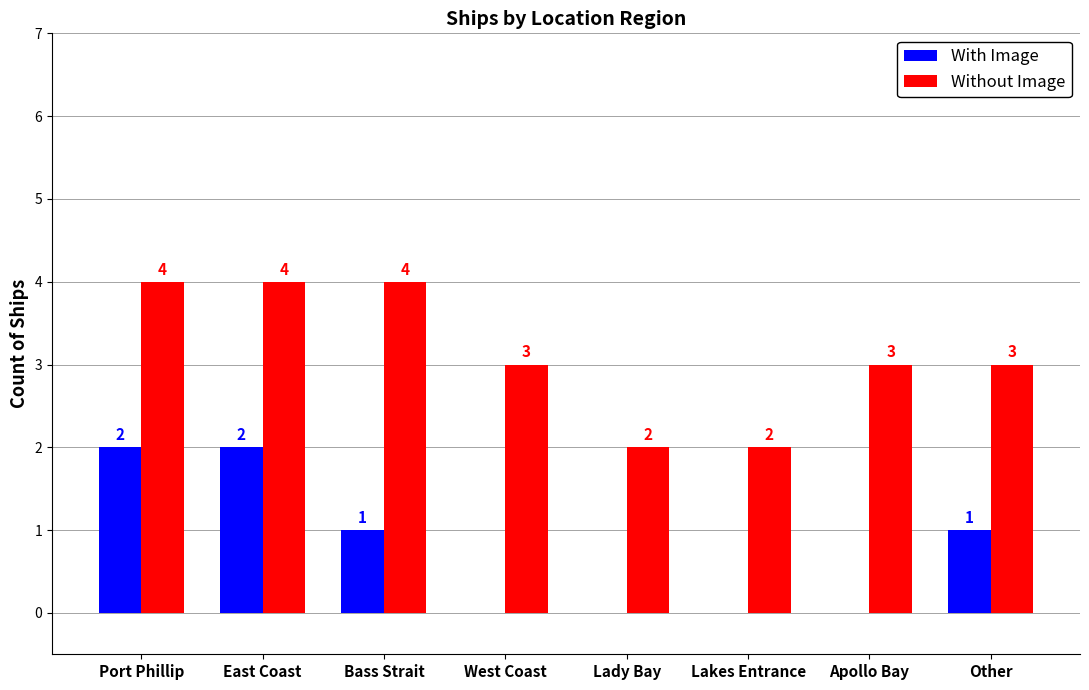

Reading right to left, list all the values displayed in this chart.

With Image: 1	0	0	0	0	1	2	2
Without Image: 3	3	2	2	3	4	4	4